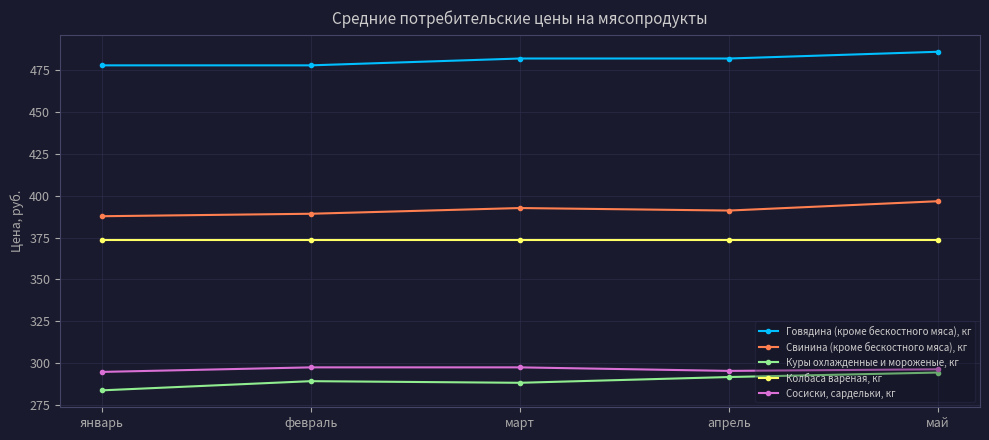

At which category is the sum across all series the highest?

май